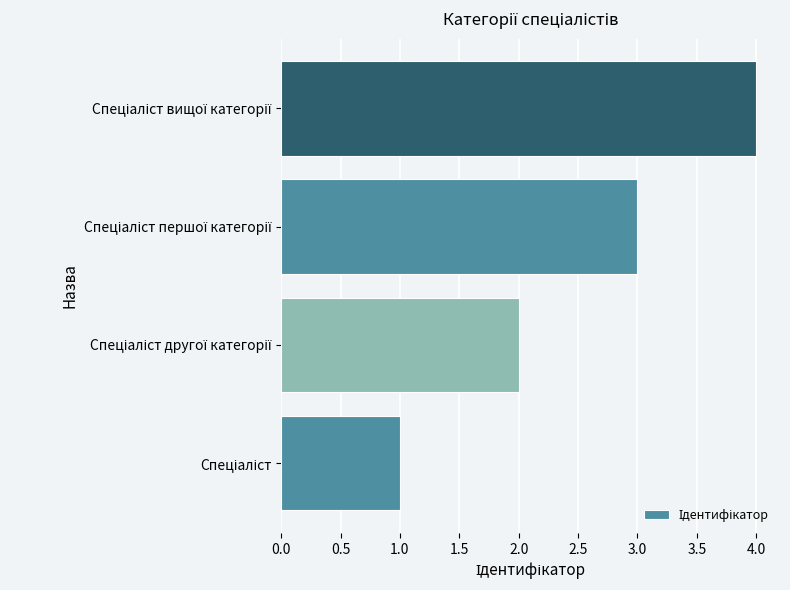

Are the bars grouped side by side (vs. stacked)?

No